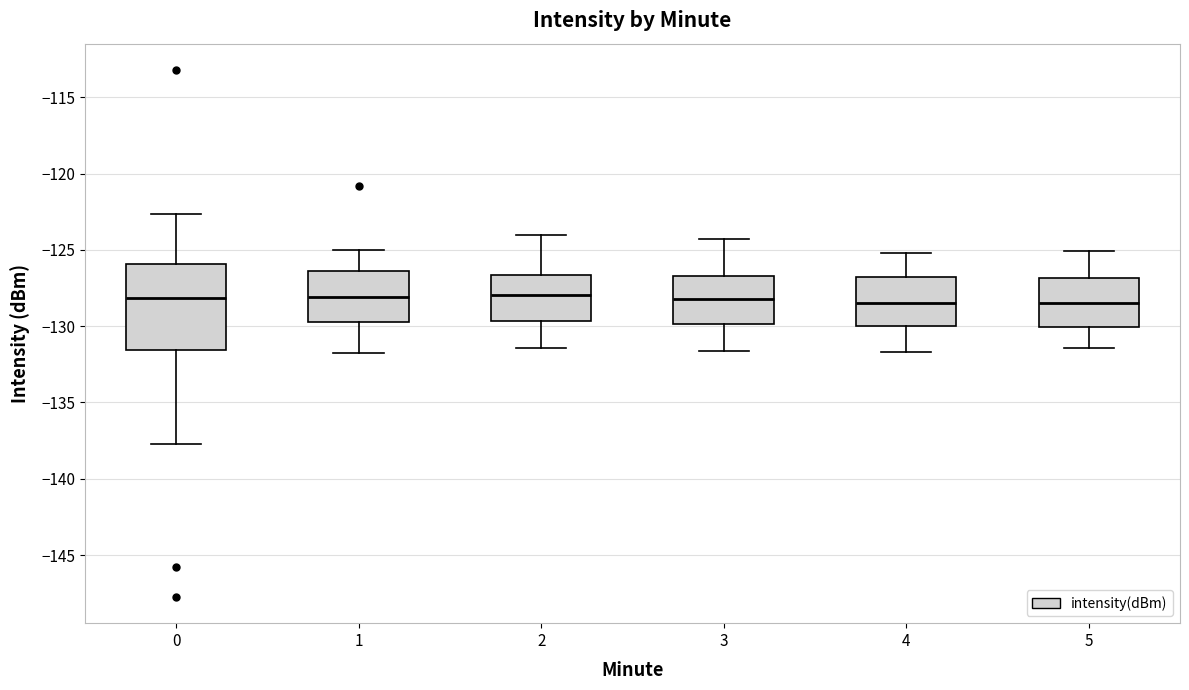

Where is the lower edge of the box at x = 1 on the y-axis? The values are not printed on the chart, so give them approximately, as read against the axis.

-129.5